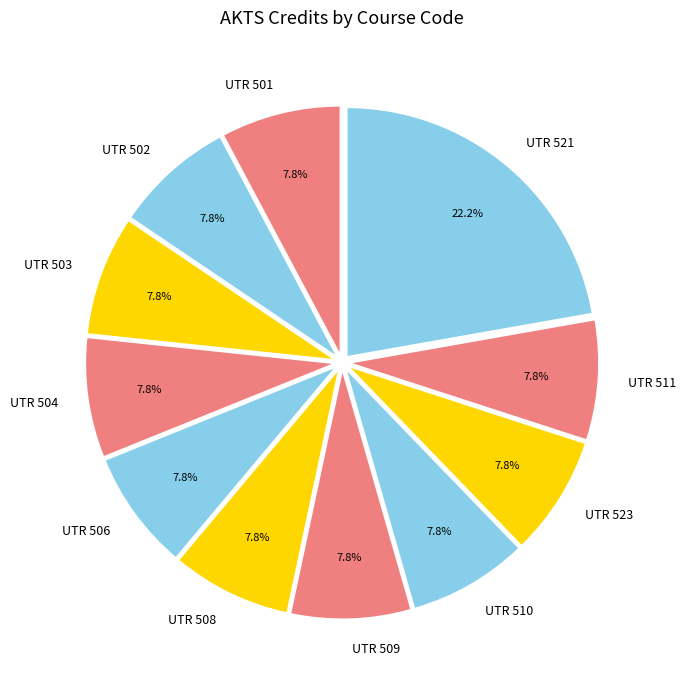

Does UTR 509 represent more than half of the total?

No